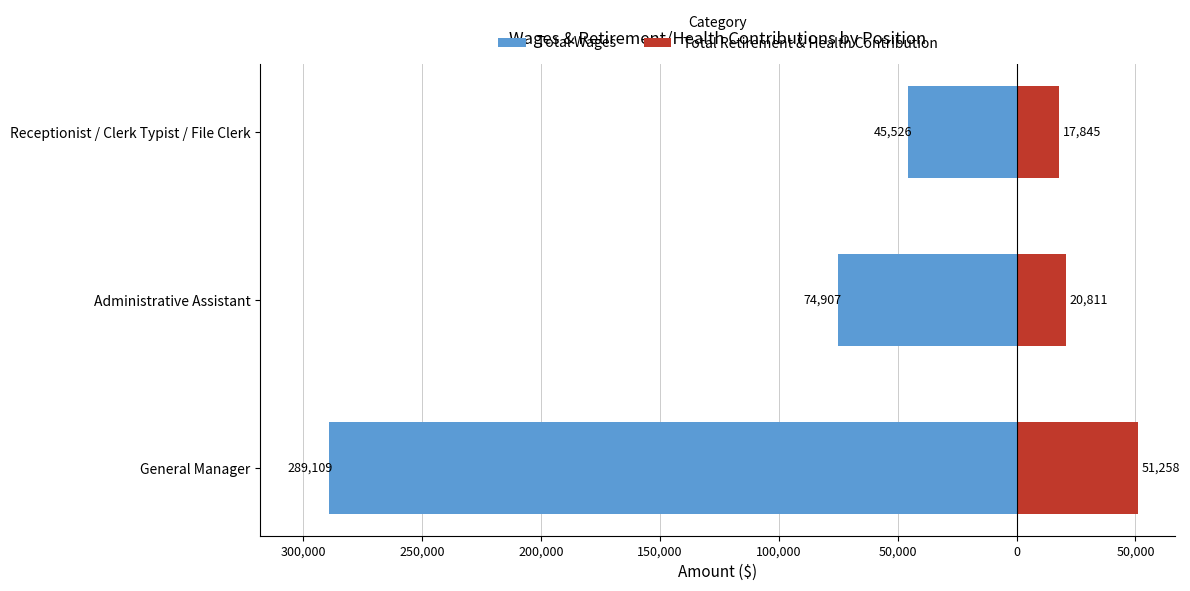

Which series has the widest spread of values?

Total Wages